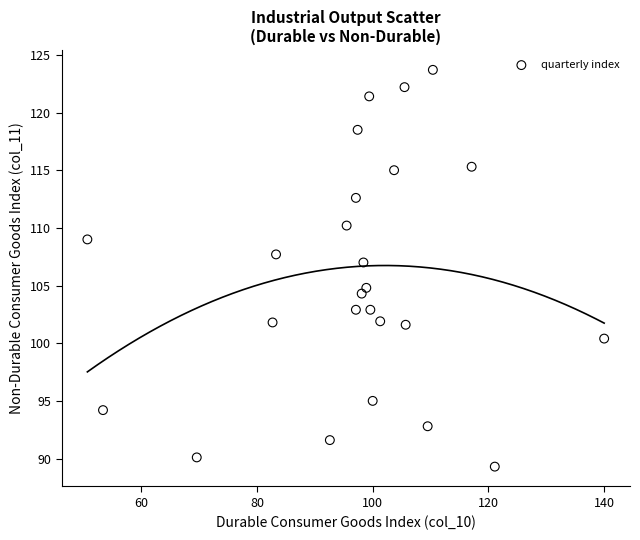

What is the range of X values (max minus min)?

89.3